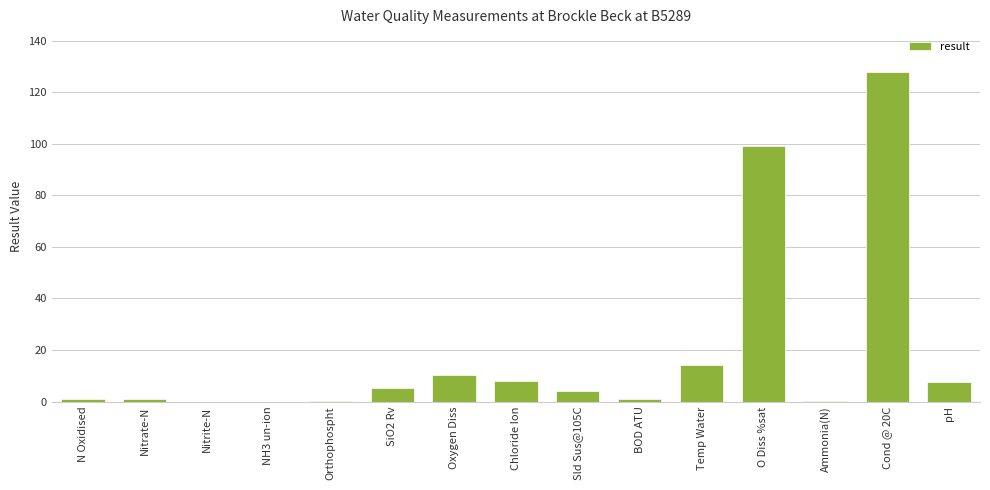

The chart shows a value of 7.8 at Temp Water. True or false?

False